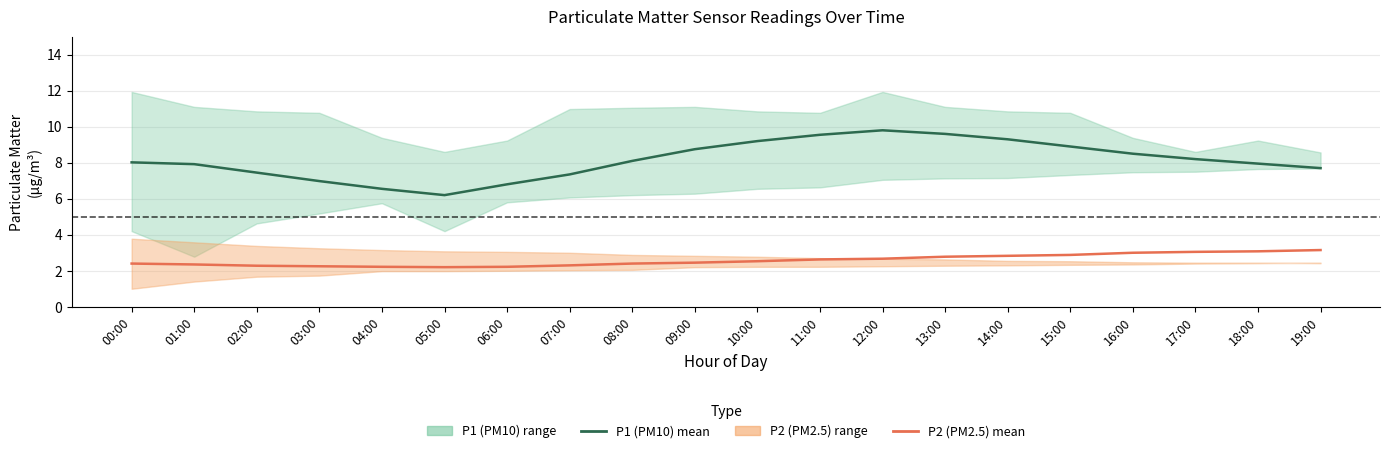

How many categories are shown in the chart?

20